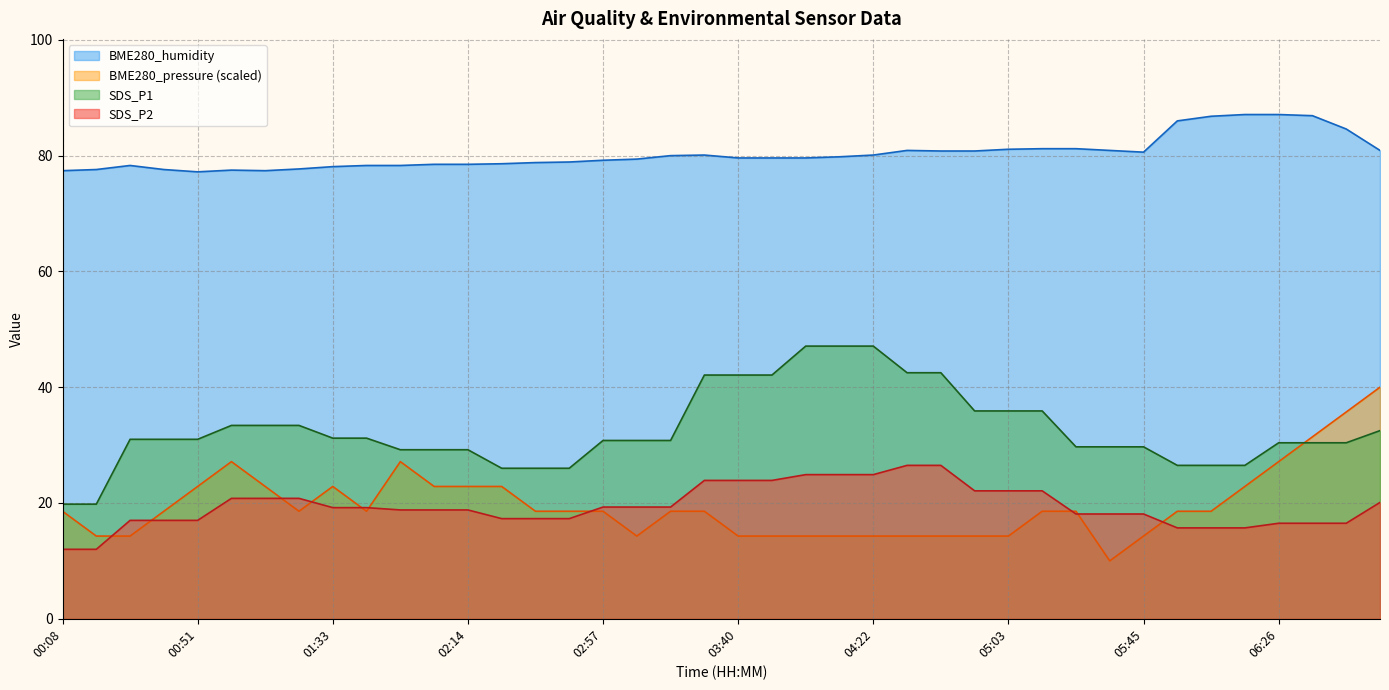

What is the difference between the BME280_humidity values at 01:12 and 03:40?

2.2